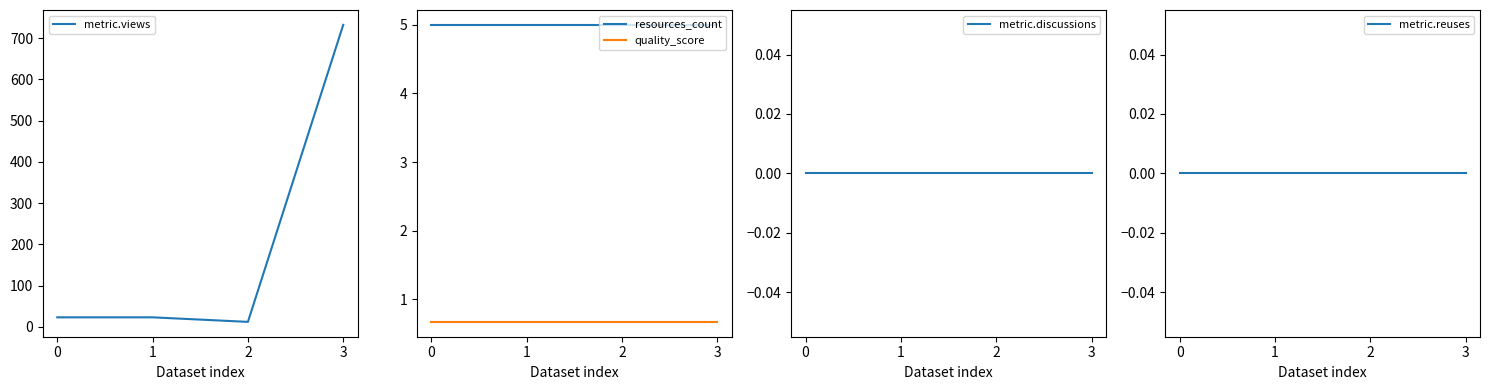

Reading left to right, transcribe all the data shown in this chart.

metric.views: 0=23.0	1=23.0	2=12.0	3=732.0
resources_count: 0=5.0	1=5.0	2=5.0	3=5.0
quality_score: 0=0.7	1=0.7	2=0.7	3=0.7
metric.discussions: 0=0.0	1=0.0	2=0.0	3=0.0
metric.reuses: 0=0.0	1=0.0	2=0.0	3=0.0